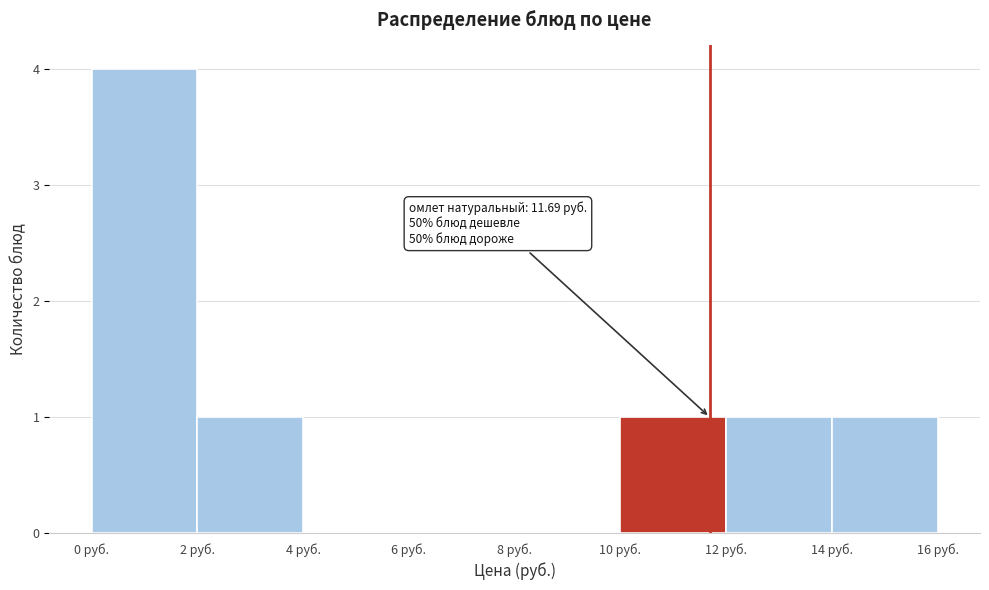

Over which range of the x-axis is the bar tallest?

0 to 2